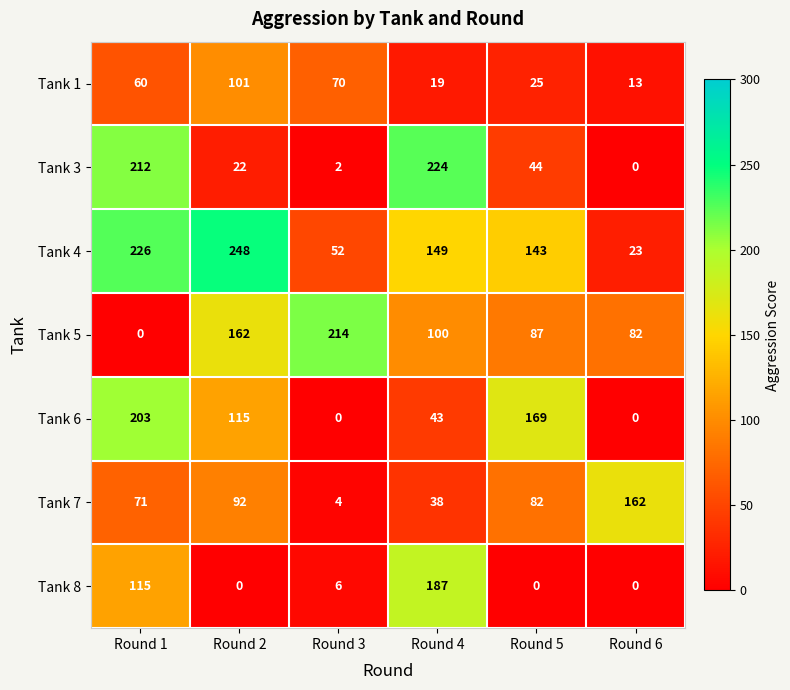

What is the total value across all series at Round 3?

348